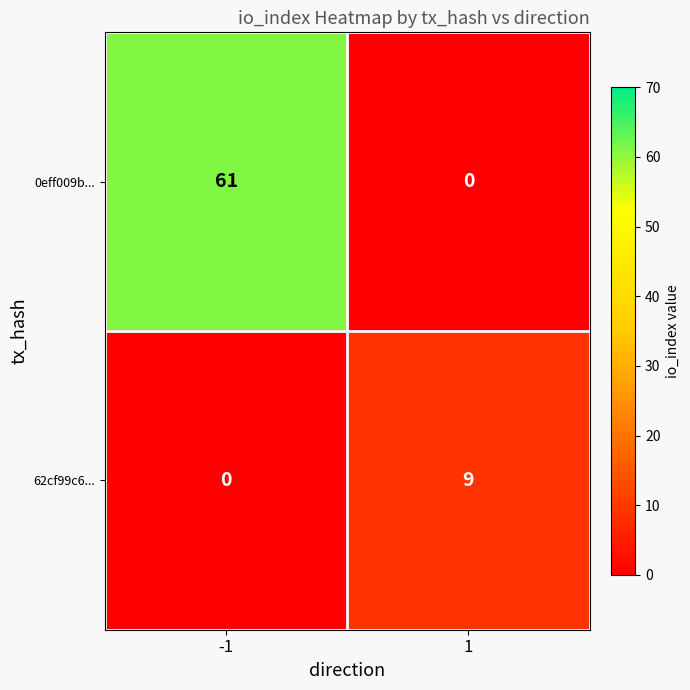

List the labels in order of 0eff009b... value, smallest first.

1, -1